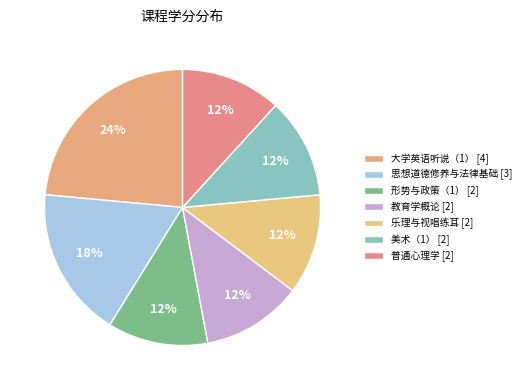

Which category has the smallest portion of the pie?

形势与政策（1）